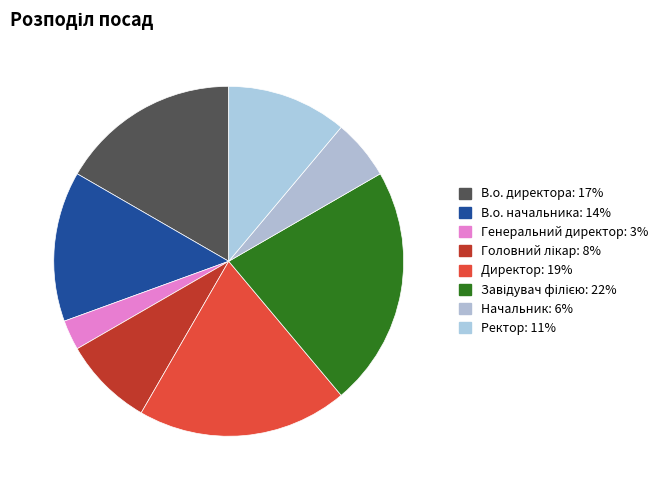

What is the largest slice in the pie chart?

Завідувач філією